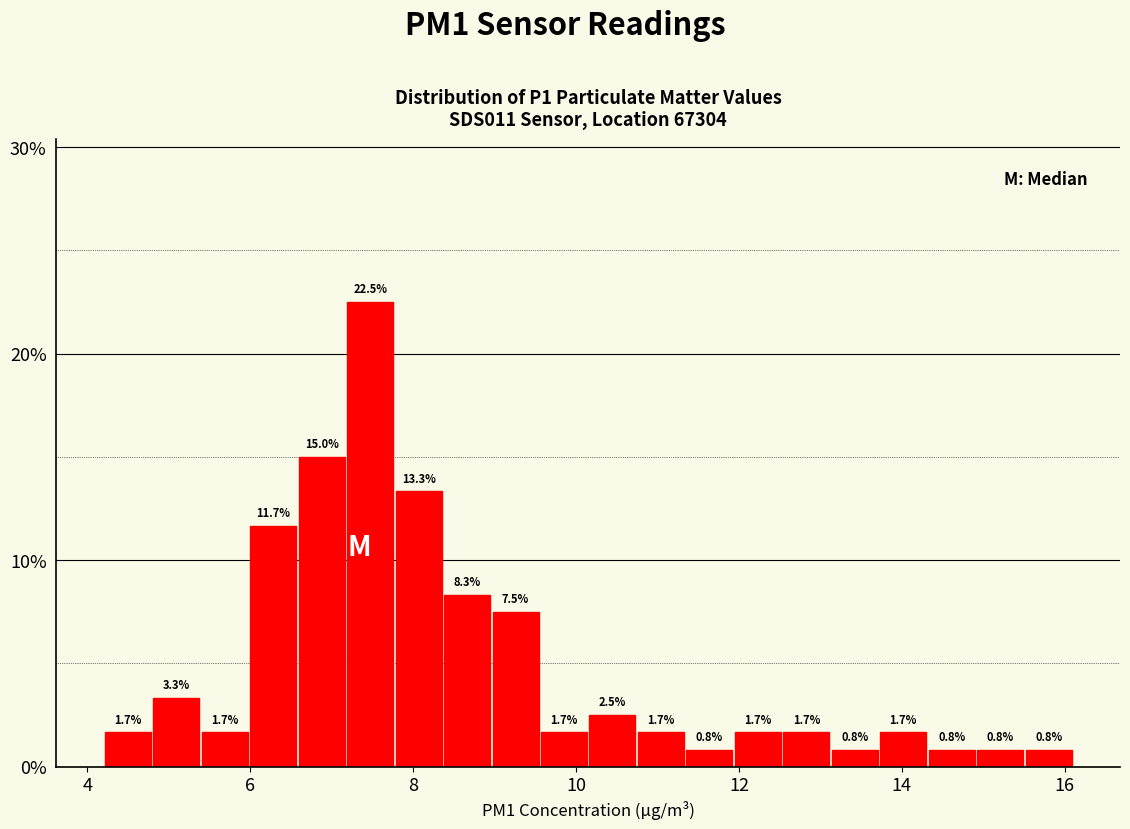

Read against the x-axis, roughly where is the centre of the tallest bar?

7.4